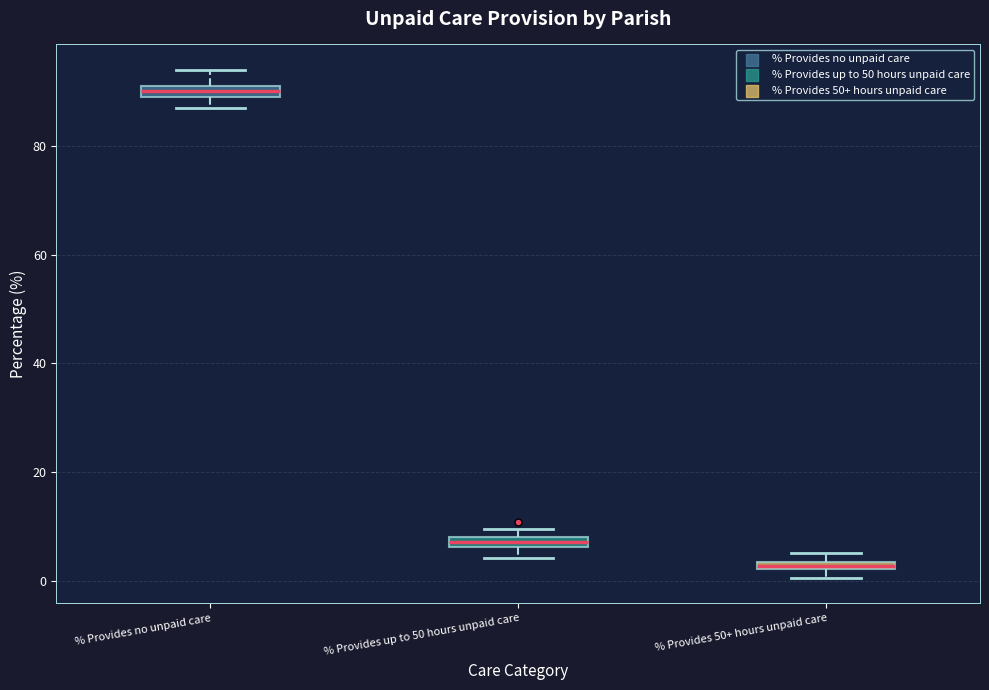

Where does the lower whisker of the box for % Provides up to 50 hours unpaid care end on the y-axis? The values are not printed on the chart, so give them approximately, as read against the axis.

4